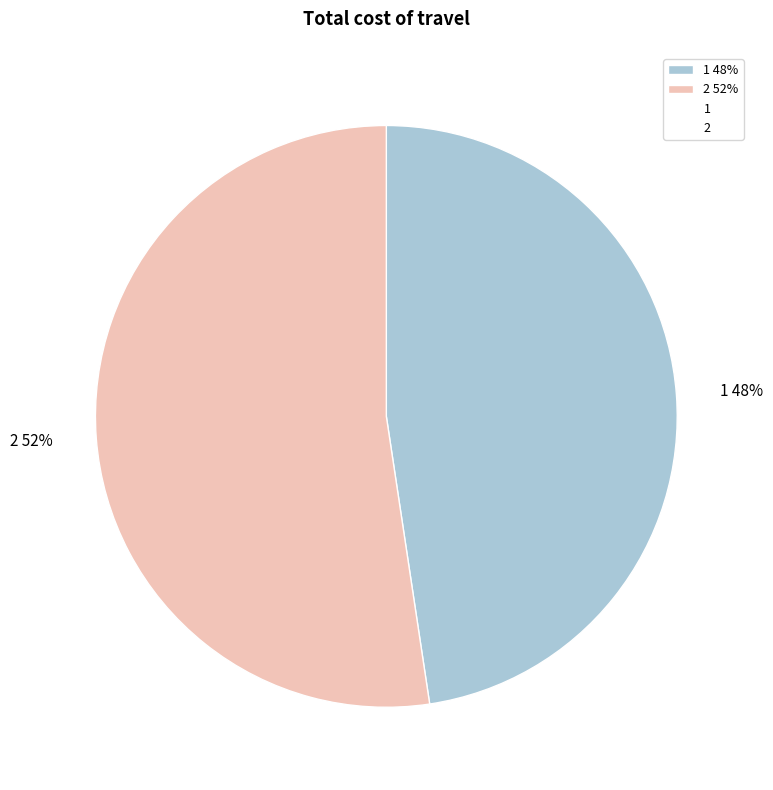

Which slice represents more than half of the pie?

2